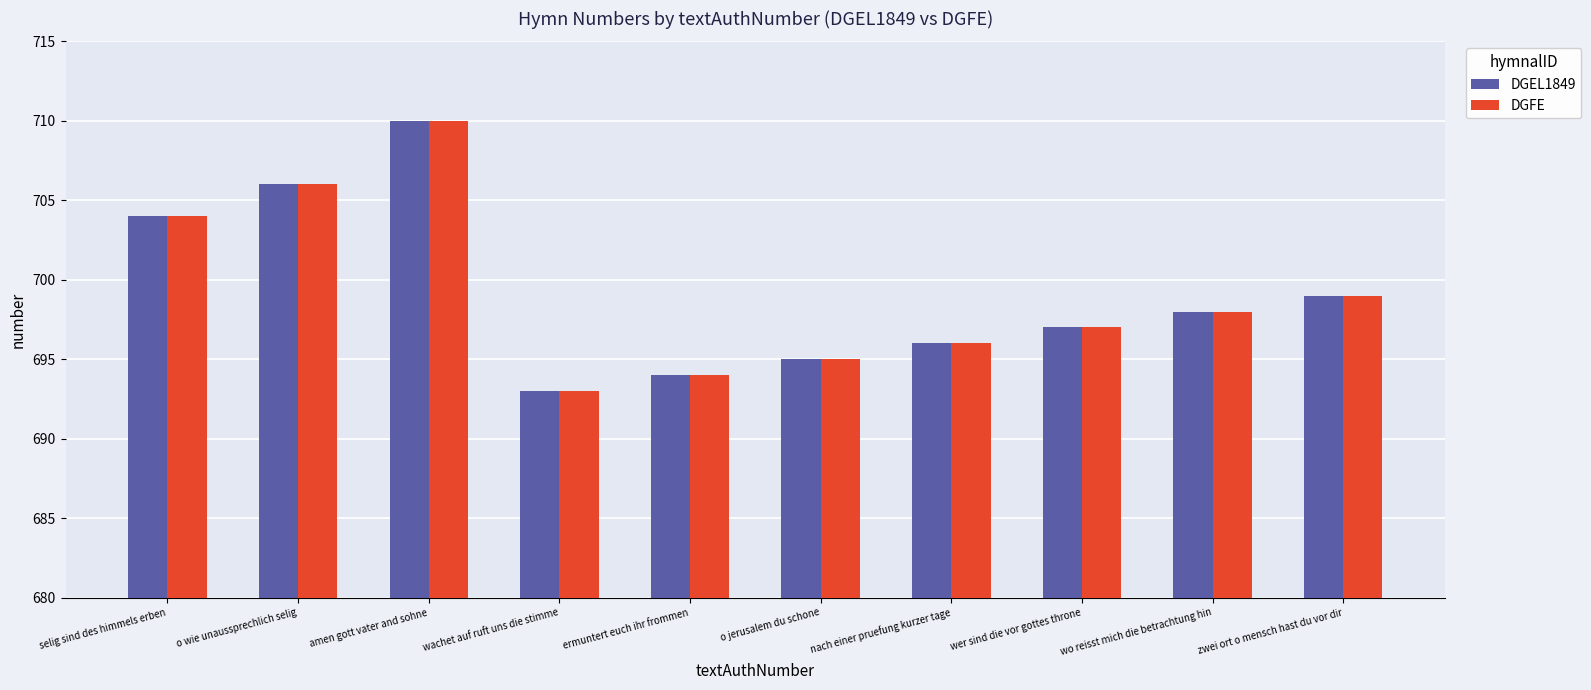

What is the total value across all series at wo reisst mich die betrachtung hin?

1396